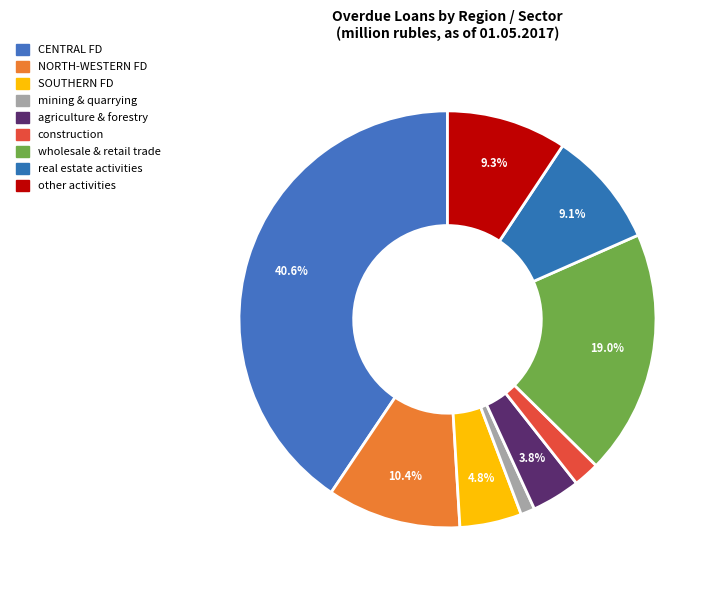

To the nearest percent, what is the combined percentage of other activities and real estate activities?

18%